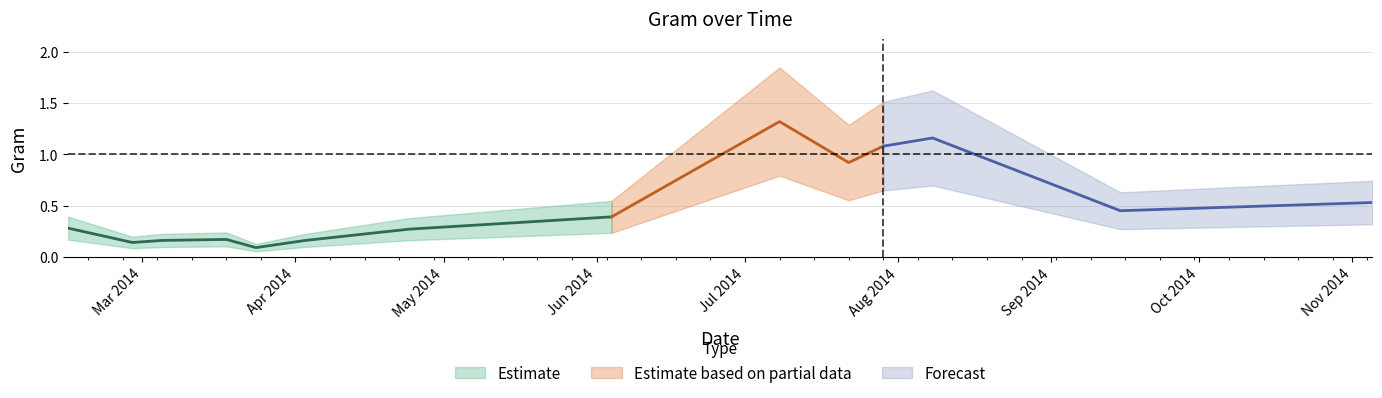

At which label is the value closest to 0?

2014-03-24